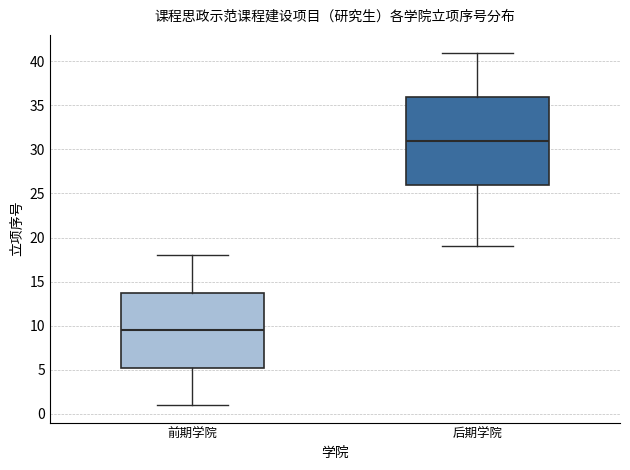

Reading left to right, read every box against the y-axis: the position of its median line, the range the box covers, and the ends of its whiskers. The values are not printed on the chart, so give them approximately, as read against the axis.

前期学院: median 9.5, box 5.5 to 14.0, whiskers 1.0 to 18.0
后期学院: median 31.0, box 26.0 to 36.0, whiskers 19.0 to 41.0